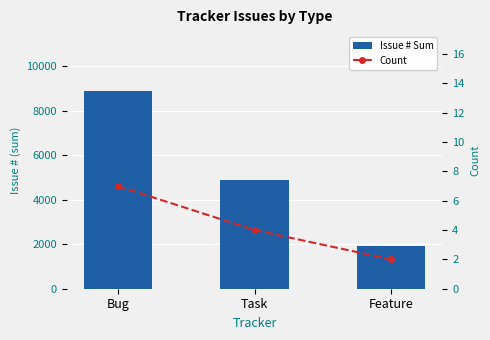

Reading left to right, transcribe all the data shown in this chart.

Issue # Sum: 8869	4897	1936
Count: 7	4	2